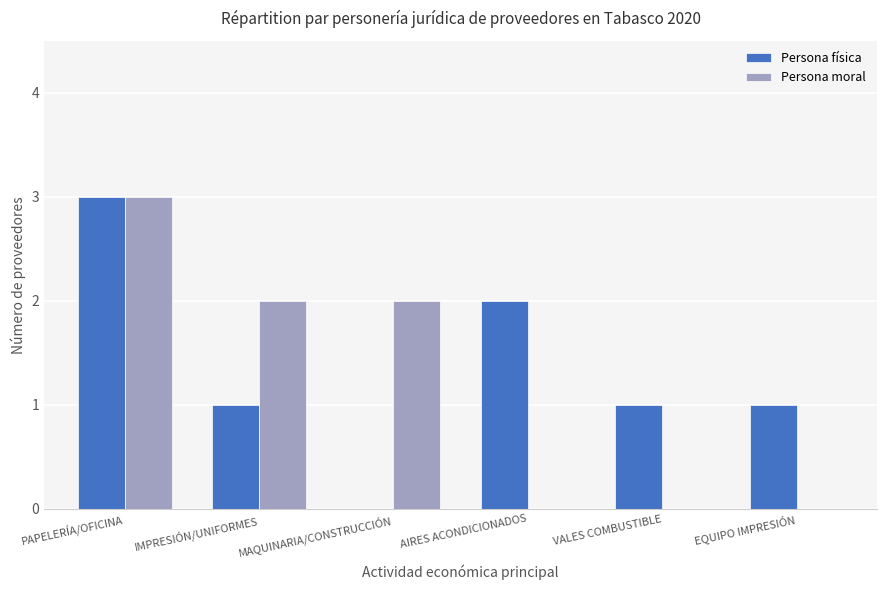

Between AIRES ACONDICIONADOS and EQUIPO IMPRESIÓN, which series saw the biggest shift?

Persona física